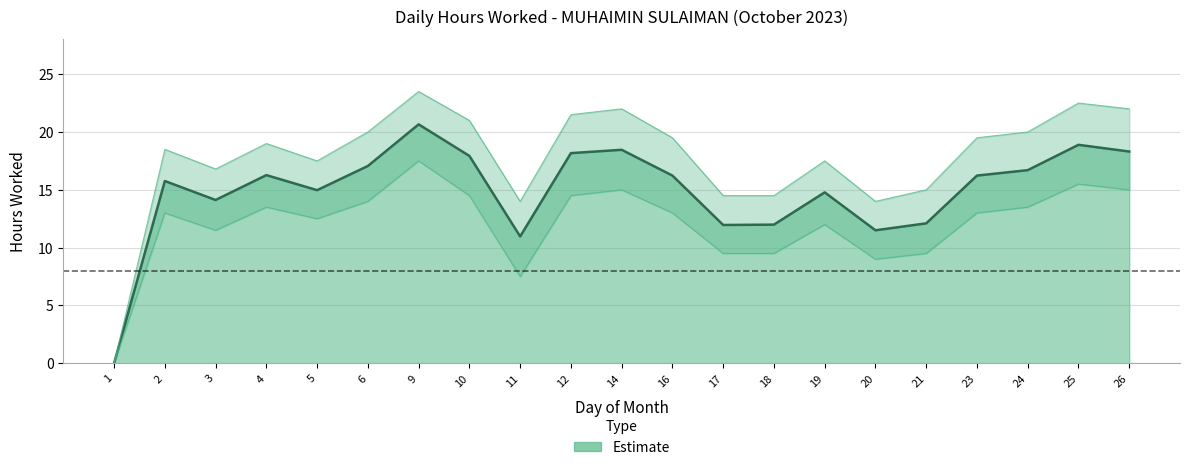

At which label is the value closest to 10?

11